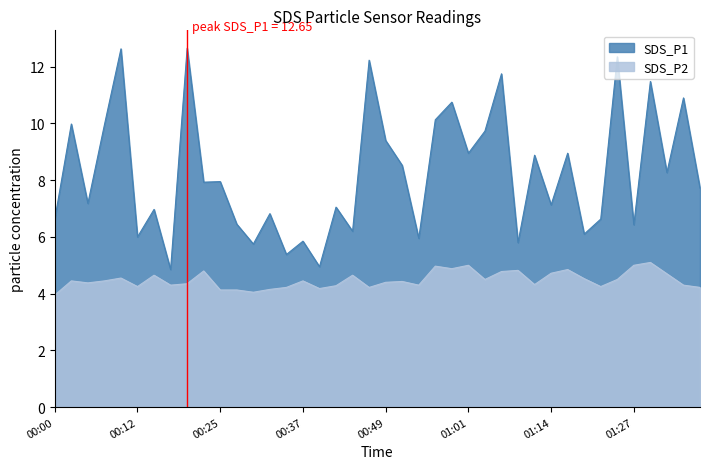

What value does the SDS_P2 series have at 2023/06/01 00:10:33?

4.5